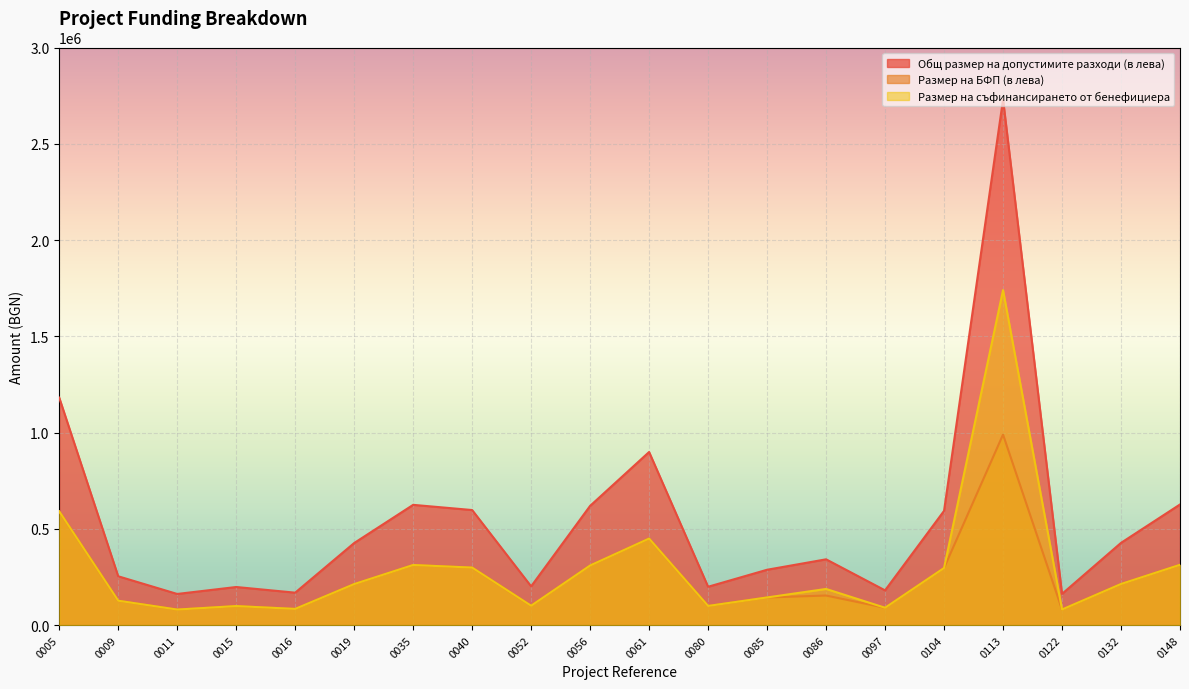

Is the value of Общ размер на допустимите разходи (в лева) at 0085 greater than the value of Размер на БФП (в лева) at 0016?

Yes